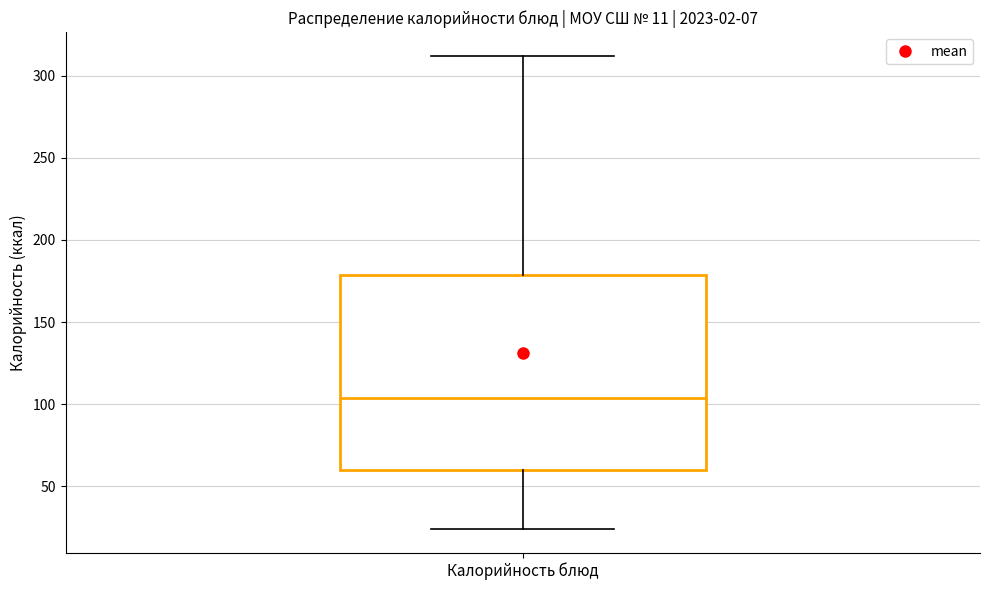

Transcribe this box plot: give where the median line is, the range the box spans, and where the two whiskers end, as read against the y-axis. The values are not printed on the chart, so give them approximately, as read against the axis.

median 105, box 60 to 180, whiskers 25 to 310